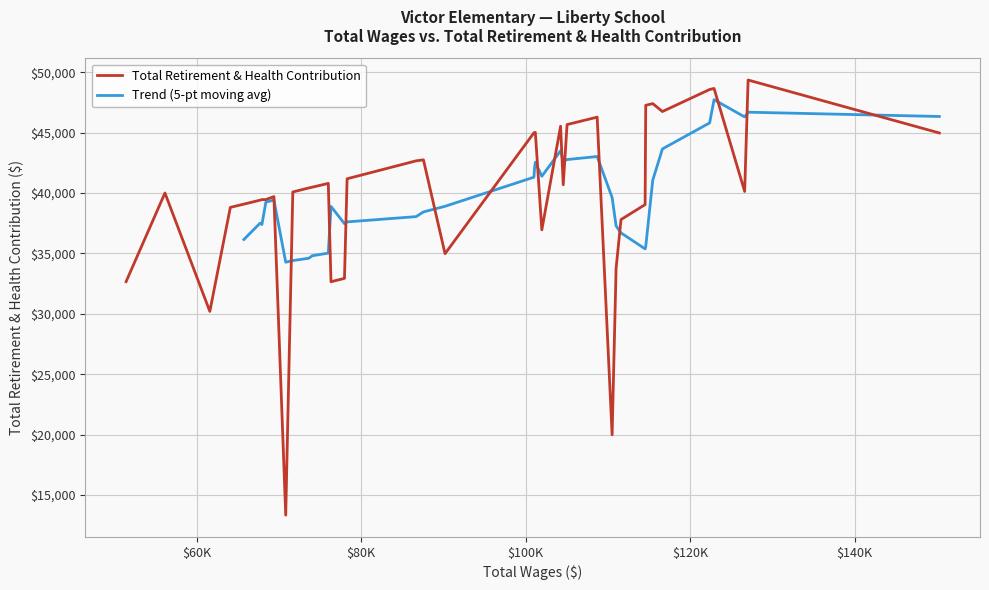

The value at 17 is 45029. True or false?

True